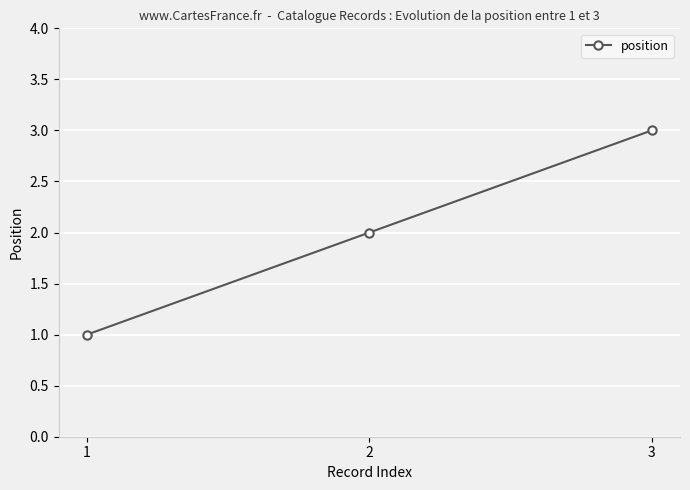

What is the approximate value at 1?

1